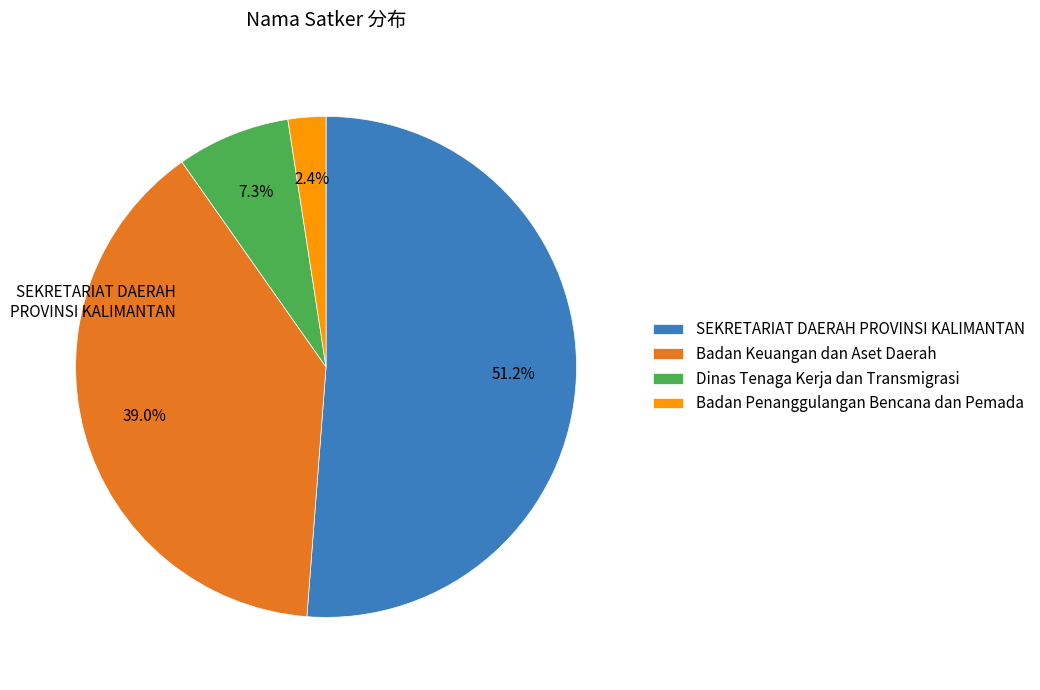

Is the sum of Badan Penanggulangan Bencana dan Pemada and SEKRETARIAT DAERAH PROVINSI KALIMANTAN greater than half?

Yes